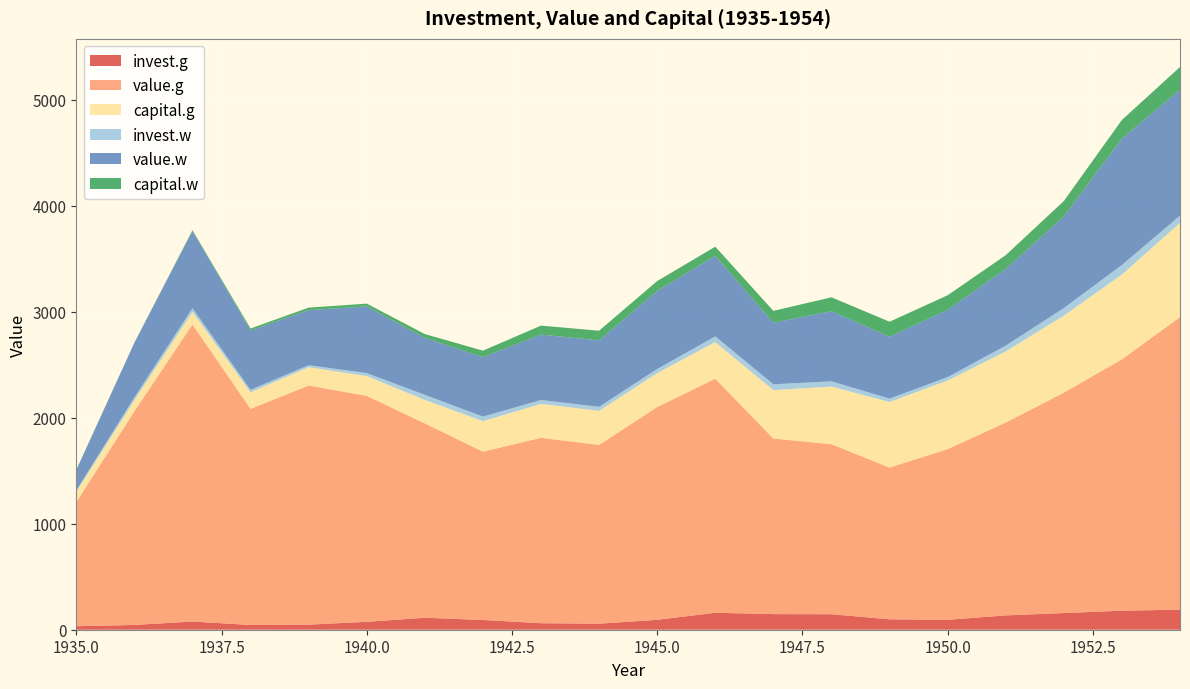

Reading right to left, what are all the values shown in this chart?

invest.g: 189.6	179.5	157.3	135.2	93.5	98.3	146.3	147.2	159.9	93.6	56.8	61.3	91.9	113.0	74.4	48.1	44.6	77.2	45.0	33.1
value.g: 2759.9	2371.6	2079.7	1819.4	1610.5	1431.8	1604.4	1656.7	2208.3	2007.7	1687.2	1749.4	1588.0	1834.1	2132.2	2256.2	2039.7	2803.3	2015.8	1170.6
capital.g: 888.9	800.3	726.1	671.3	647.4	618.3	543.4	456.4	346.0	319.6	321.3	319.9	287.8	220.9	186.6	172.6	156.2	118.0	104.4	97.8
invest.w: 68.6	90.1	71.8	54.4	32.2	32.0	49.6	55.6	53.5	39.3	37.8	37.0	43.3	48.5	28.6	18.8	22.9	35.0	25.9	12.9
value.w: 1188.9	1193.5	864.1	723.8	635.2	583.8	662.3	581.4	760.5	737.2	626.7	617.2	561.2	537.1	628.5	519.9	560.4	729.0	516.0	191.5
capital.w: 213.5	174.8	145.5	129.7	136.7	141.8	130.6	111.1	86.0	92.4	91.2	84.4	60.8	36.2	26.5	23.5	18.1	7.4	0.8	1.8